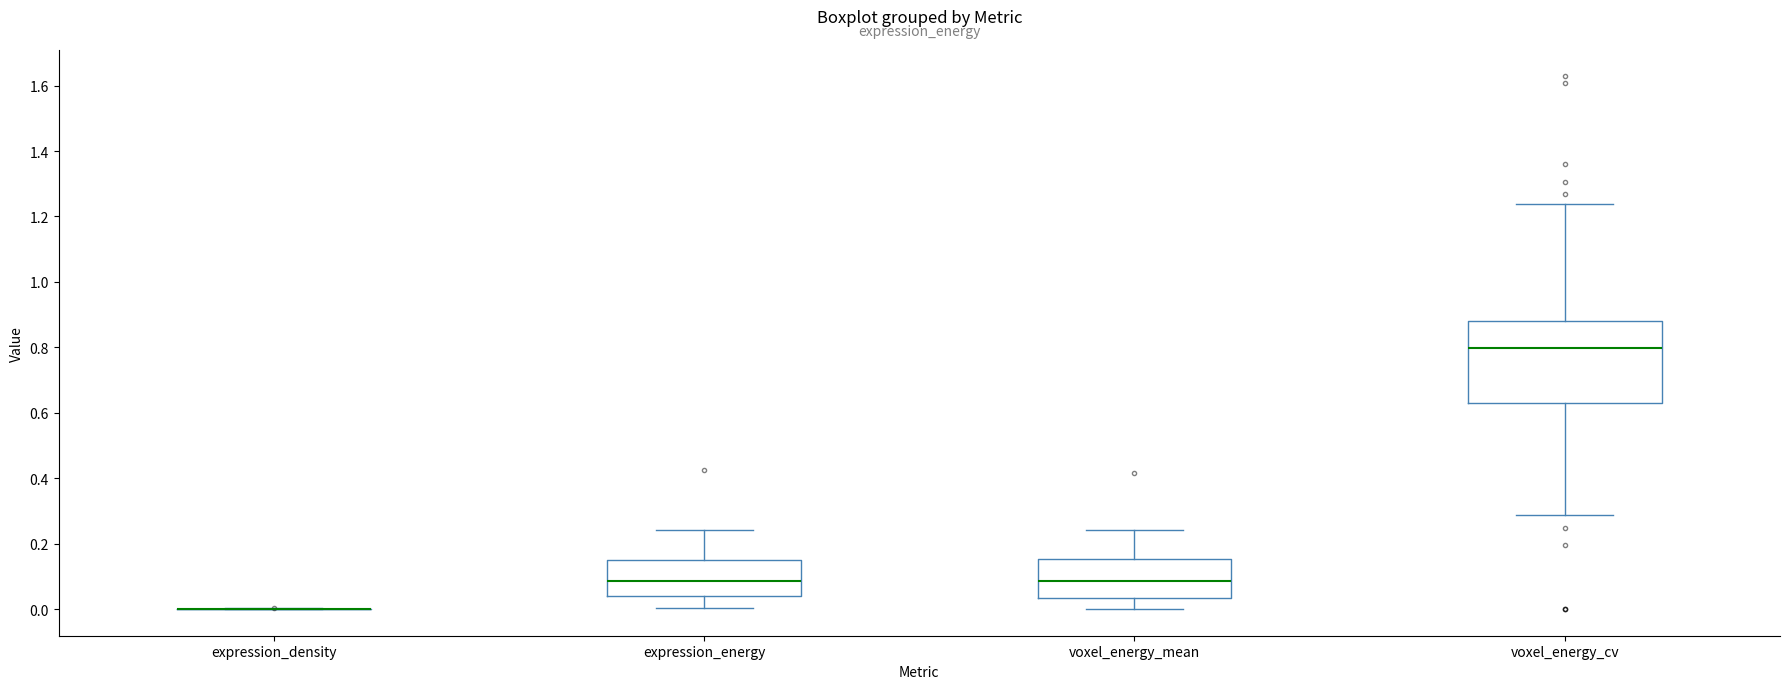

Which box is the tallest, from its lower edge to its upper edge?

voxel_energy_cv